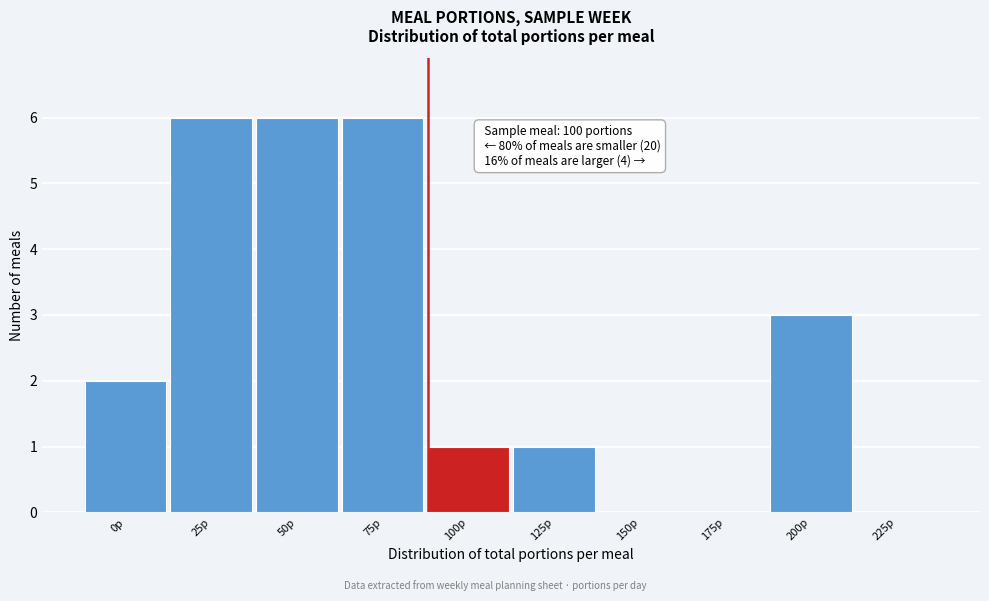

Reading right to left, extract all data points from this chart.

225p=0	200p=3	175p=0	150p=0	125p=1	100p=1	75p=6	50p=6	25p=6	0p=2